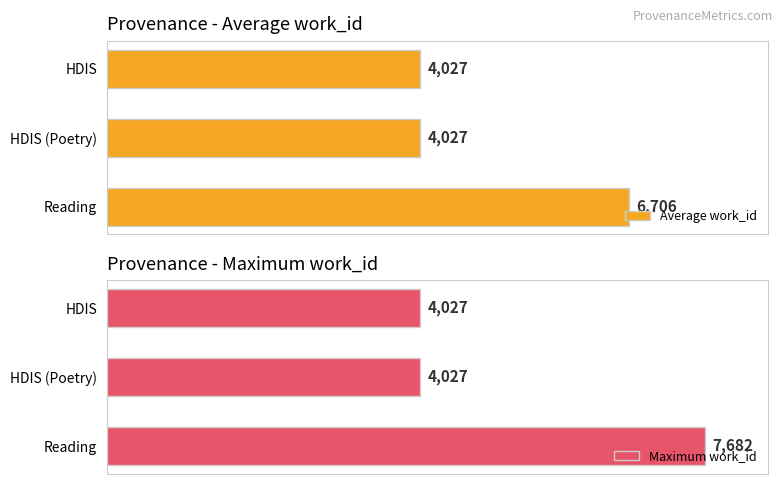

Which category has the highest value in the Maximum work_id series?

Reading